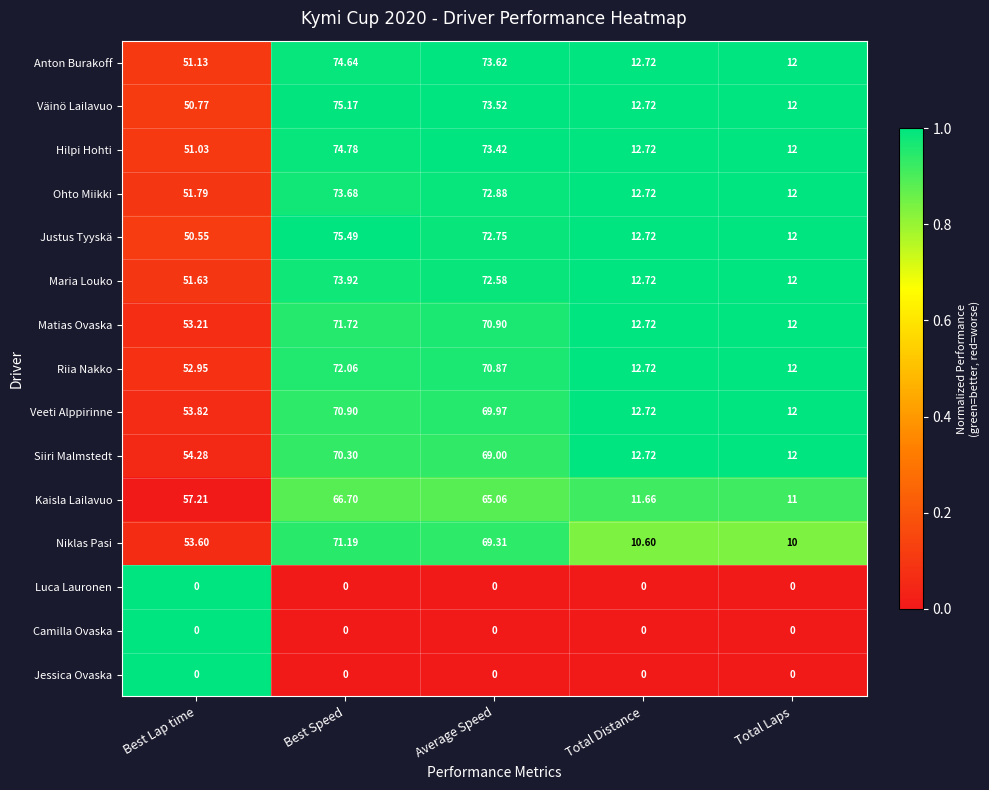

What is the difference between the highest and lowest values at Best Speed?

75.5